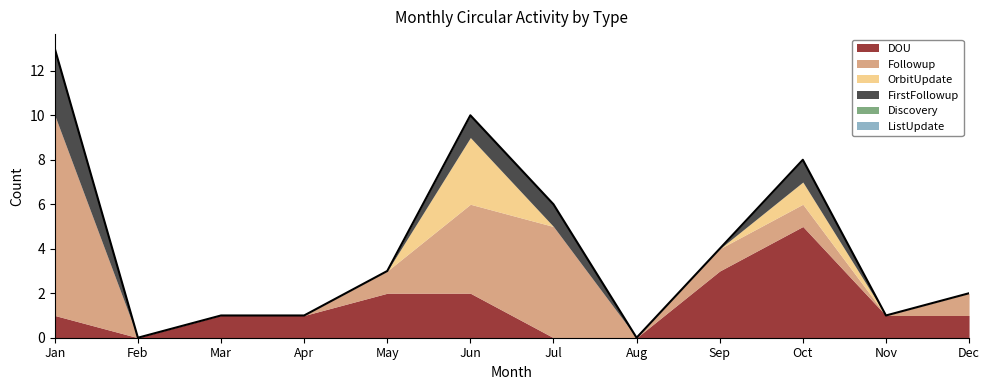

Where is DOU nearest to the value 2?

May